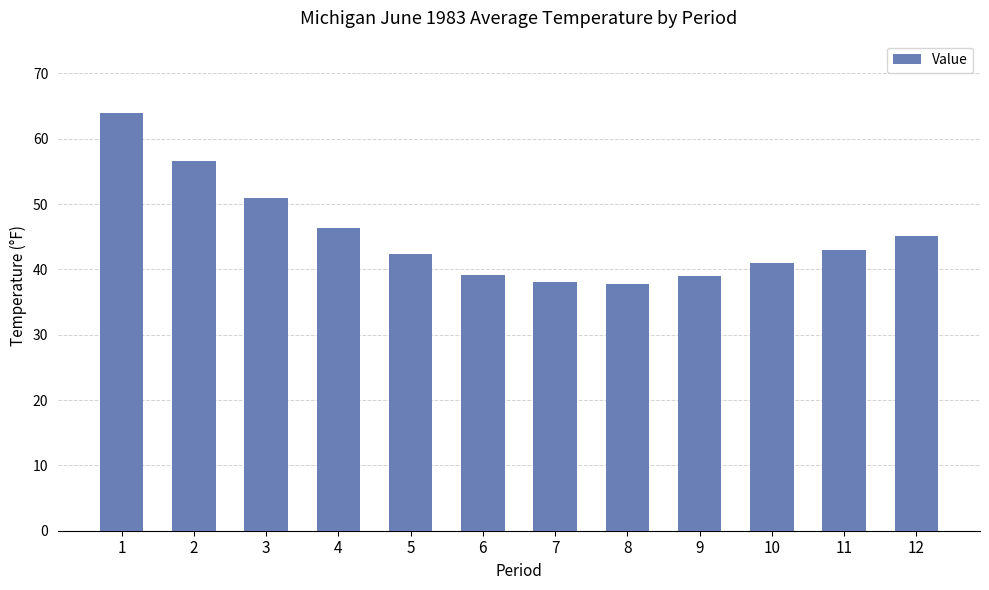

Where does the data first go above 42?

1